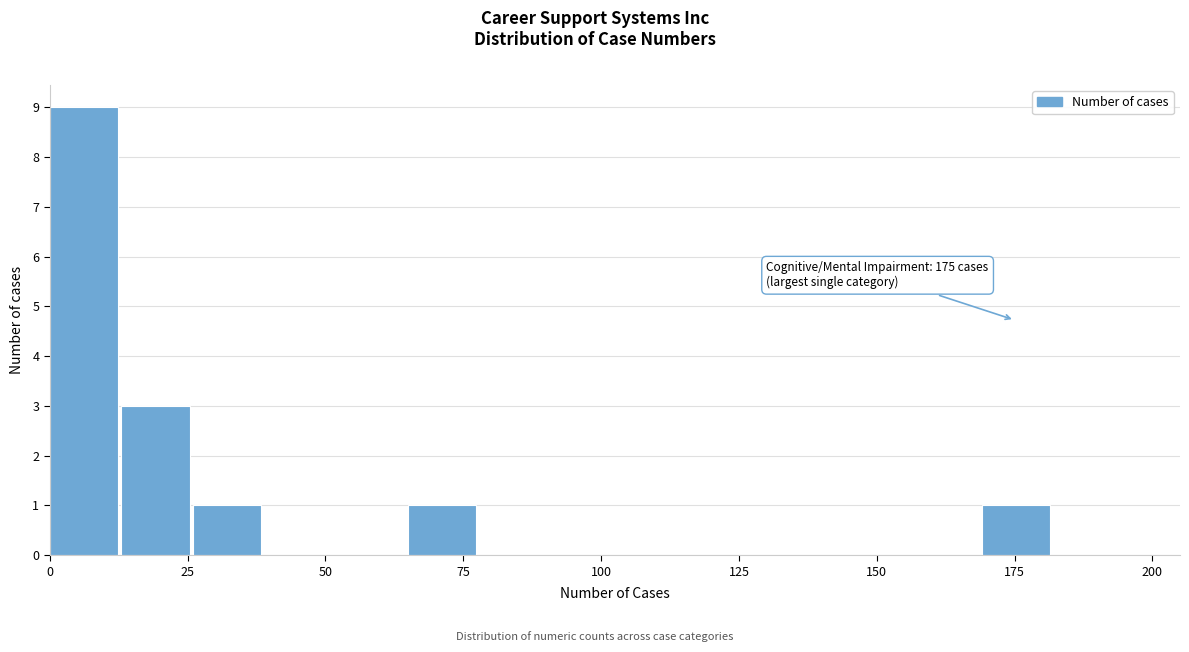

Read against the x-axis, roughly where is the centre of the tallest bar?

5